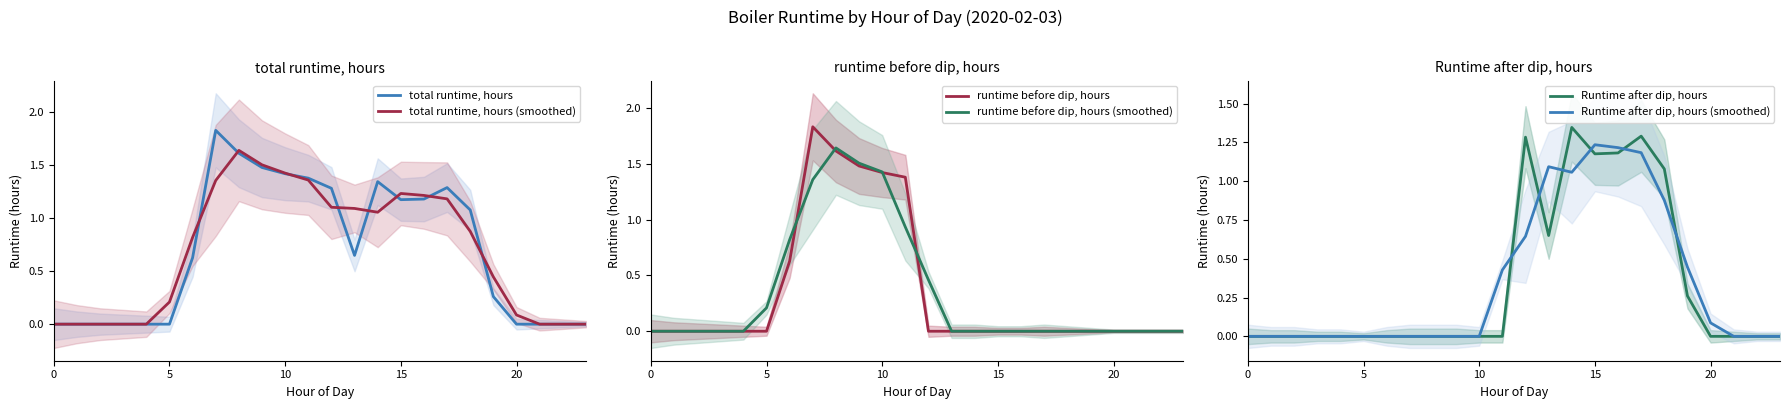

How many lines are shown in the chart?

6